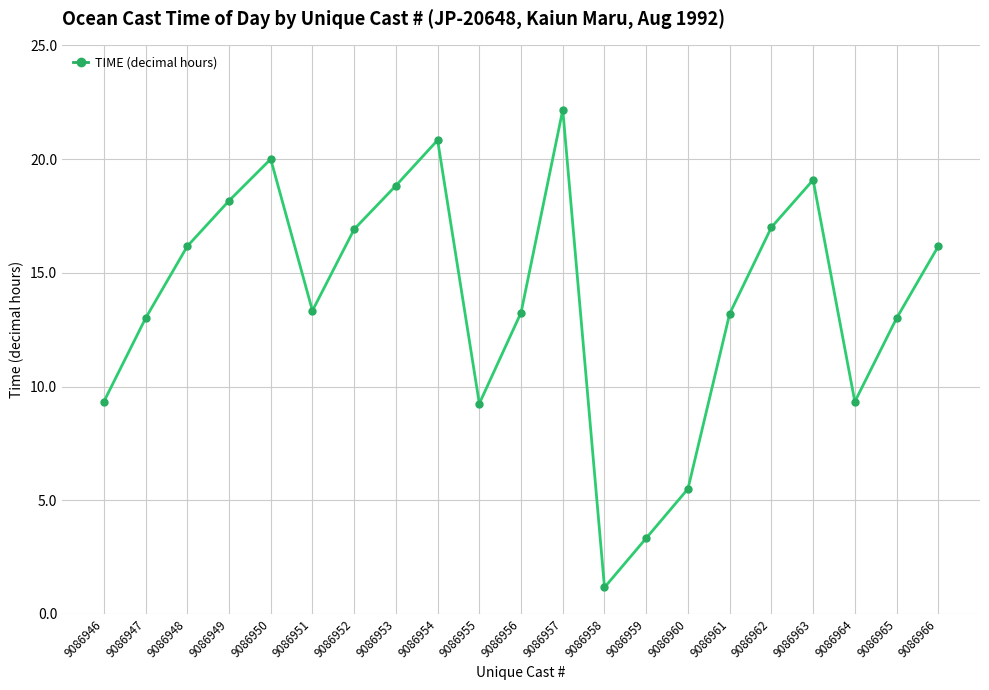

How many points are higher than both their immediate neighbors (excluding endpoints)?

4